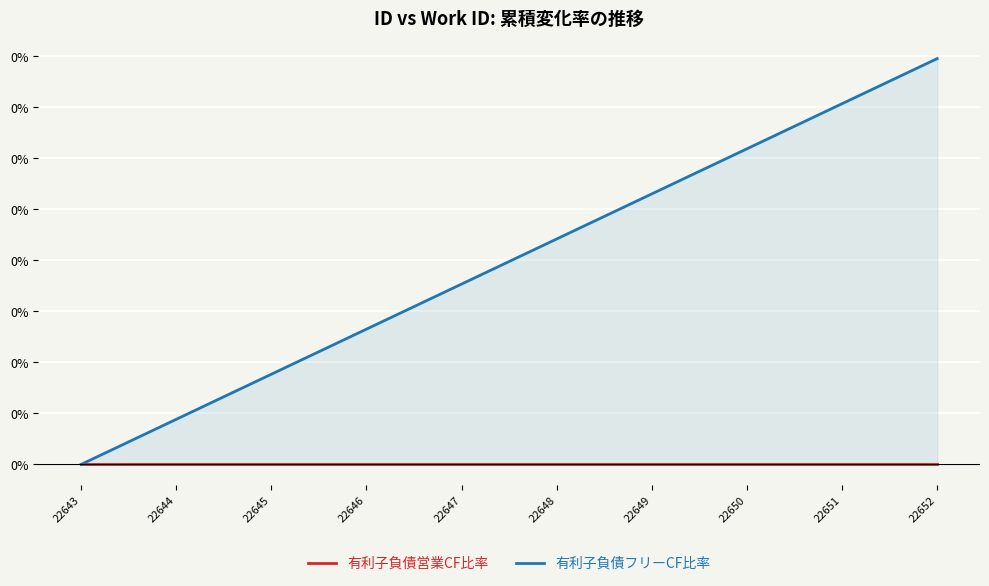

Reading right to left, extract all data points from this chart.

有利子負債営業CF比率: 22652=0.0	22651=0.0	22650=0.0	22649=0.0	22648=0.0	22647=0.0	22646=0.0	22645=0.0	22644=0.0	22643=0.0
有利子負債フリーCF比率: 22652=0.0	22651=0.0	22650=0.0	22649=0.0	22648=0.0	22647=0.0	22646=0.0	22645=0.0	22644=0.0	22643=0.0